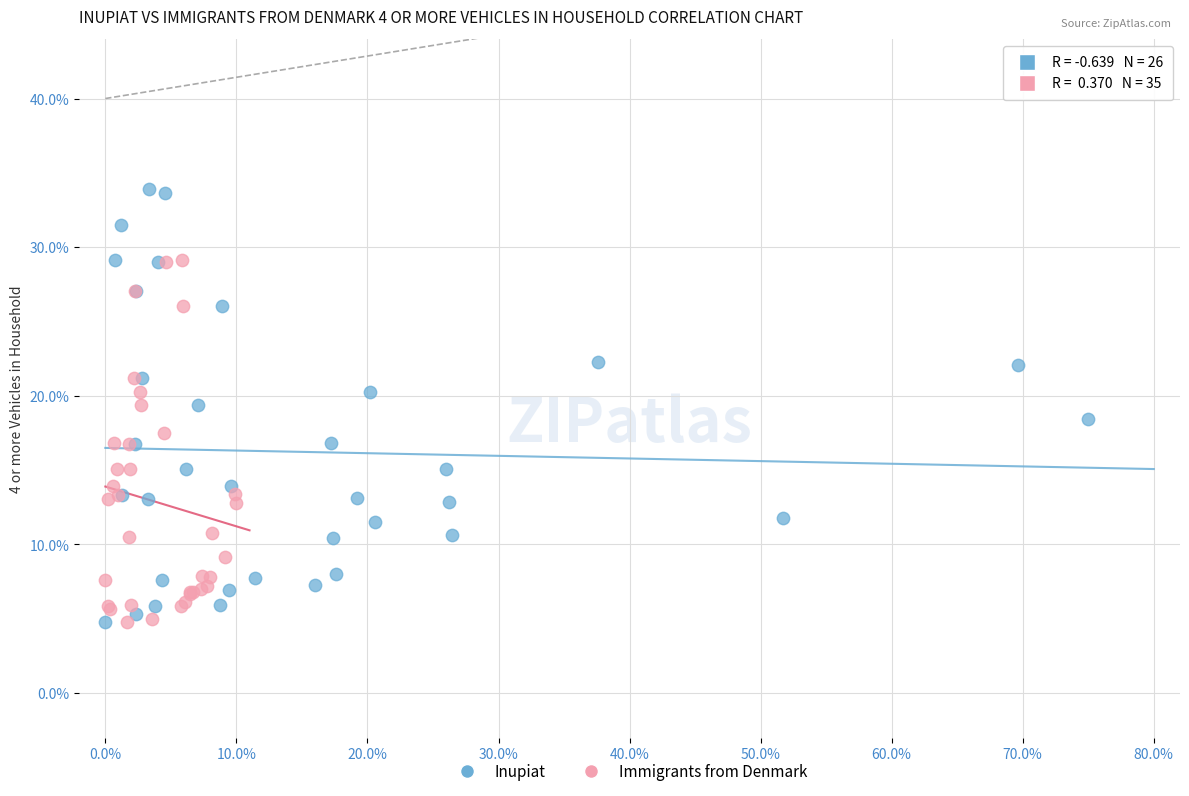

Which series reaches the maximum Y coordinate?

Inupiat